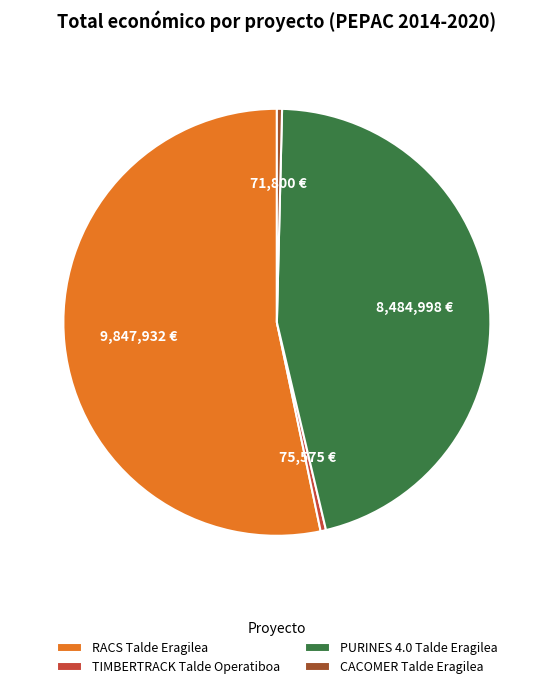

Is the sum of PURINES 4.0 Talde Eragilea and RACS Talde Eragilea greater than half?

Yes